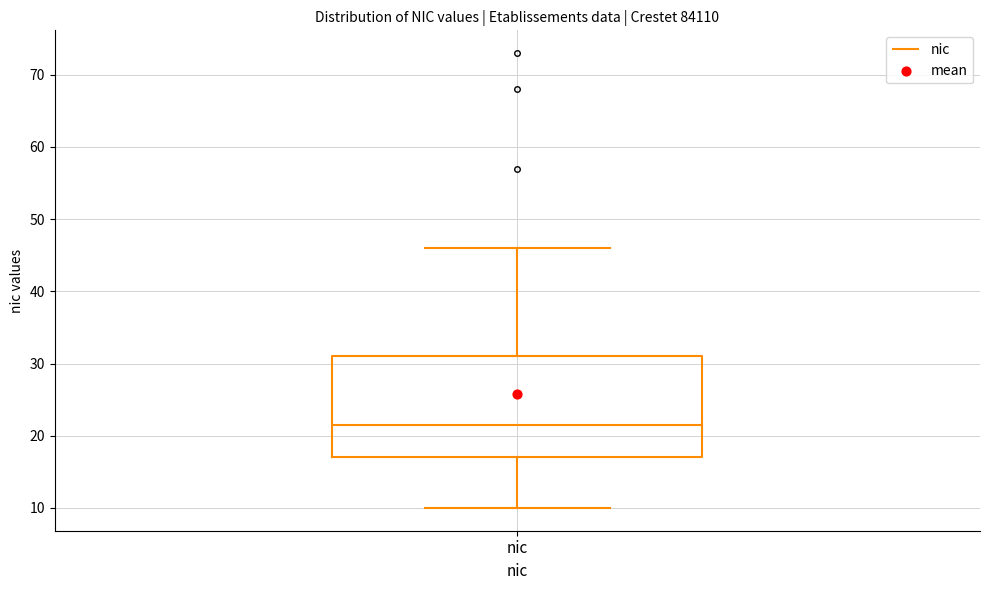

Where does the upper whisker of the box for nic end on the y-axis? The values are not printed on the chart, so give them approximately, as read against the axis.

46